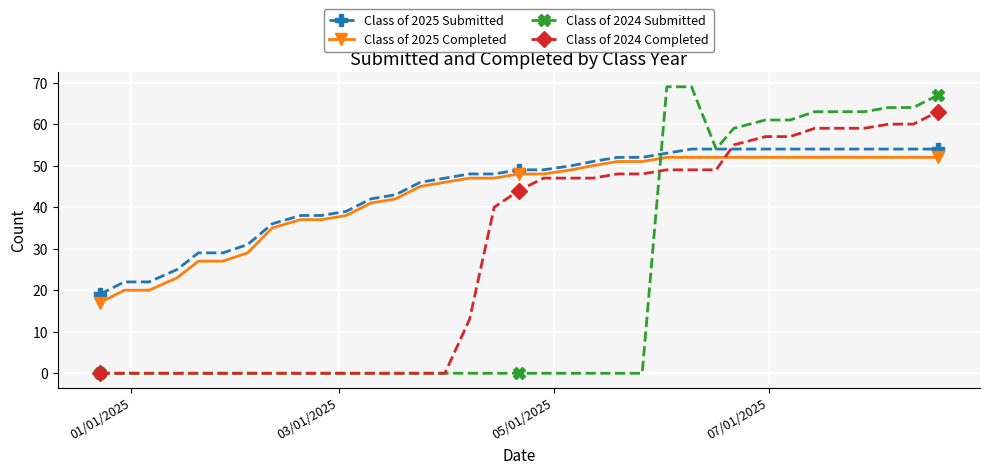

True or false: Class of 2024 Completed and Class of 2025 Completed intersect in this chart.

True